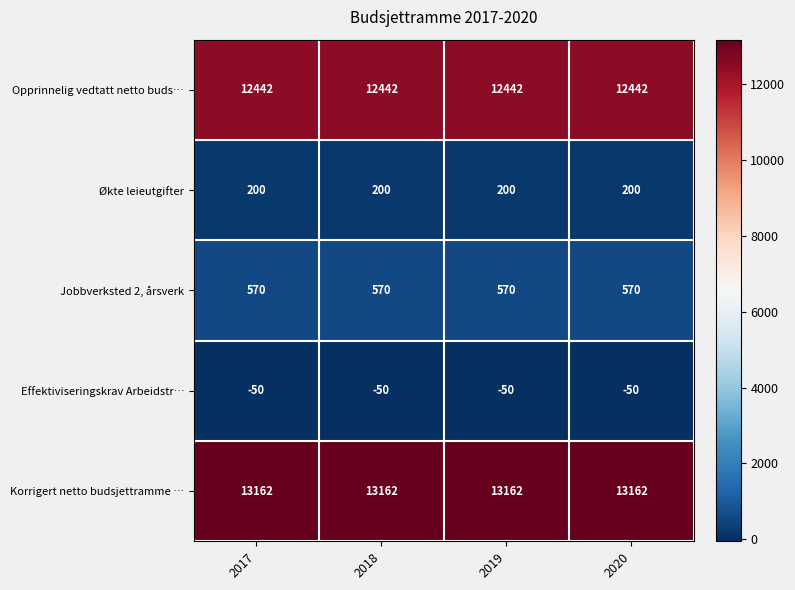

What is the maximum value for Opprinnelig vedtatt netto buds…?

12442